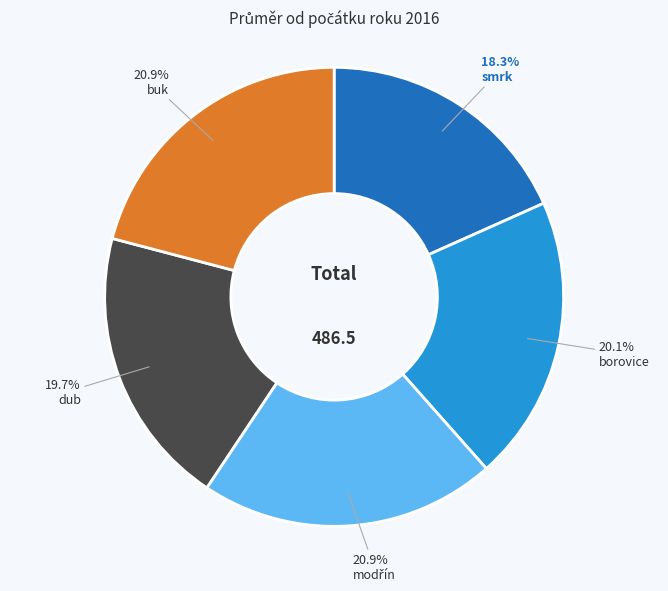

How many slices are in this pie chart?

5